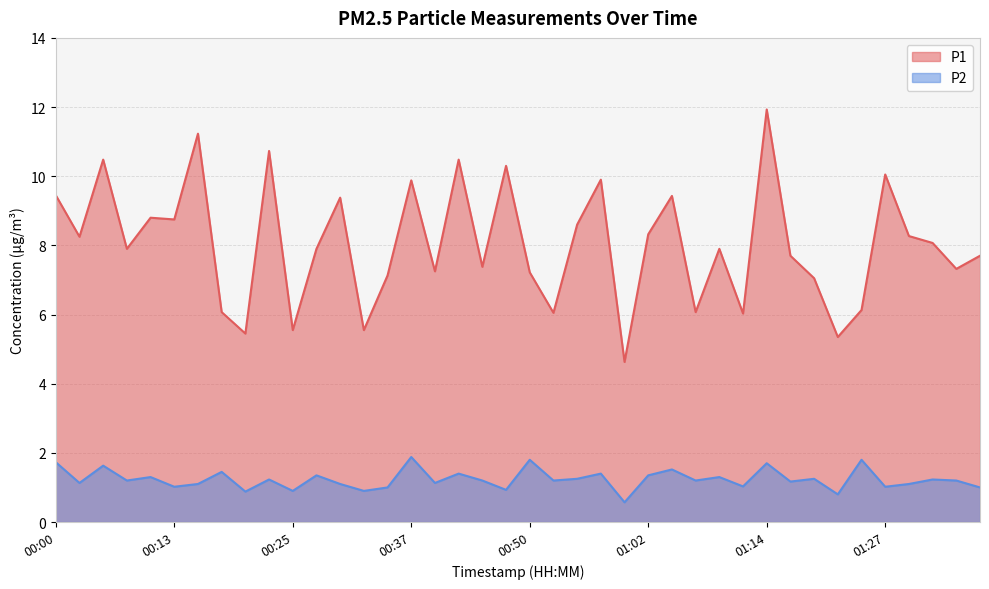

Between 00:05 and 00:08, which series saw the biggest shift?

P1